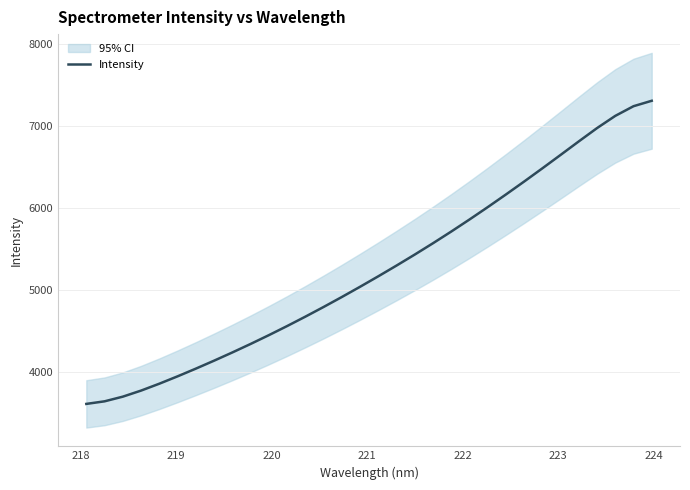

What is the minimum value for Intensity?

3612.4